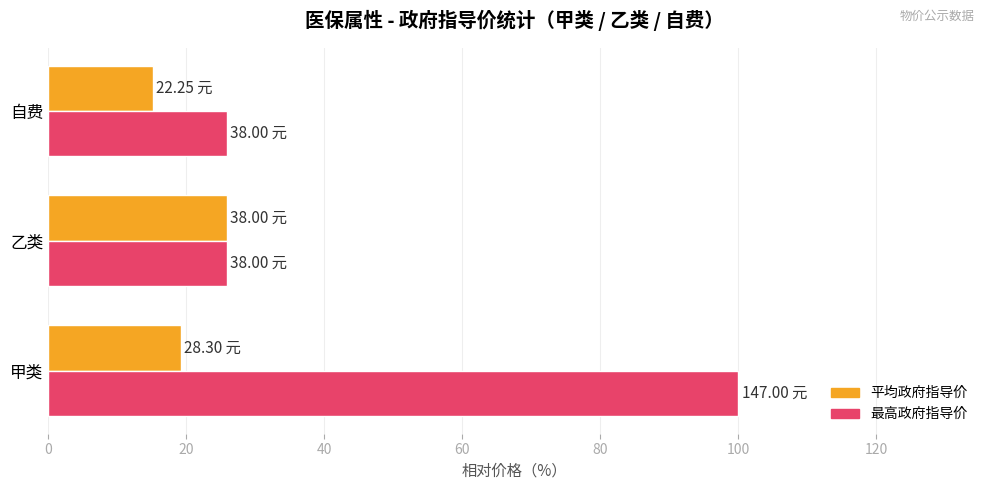

Which series has the largest total across all categories?

最高政府指导价